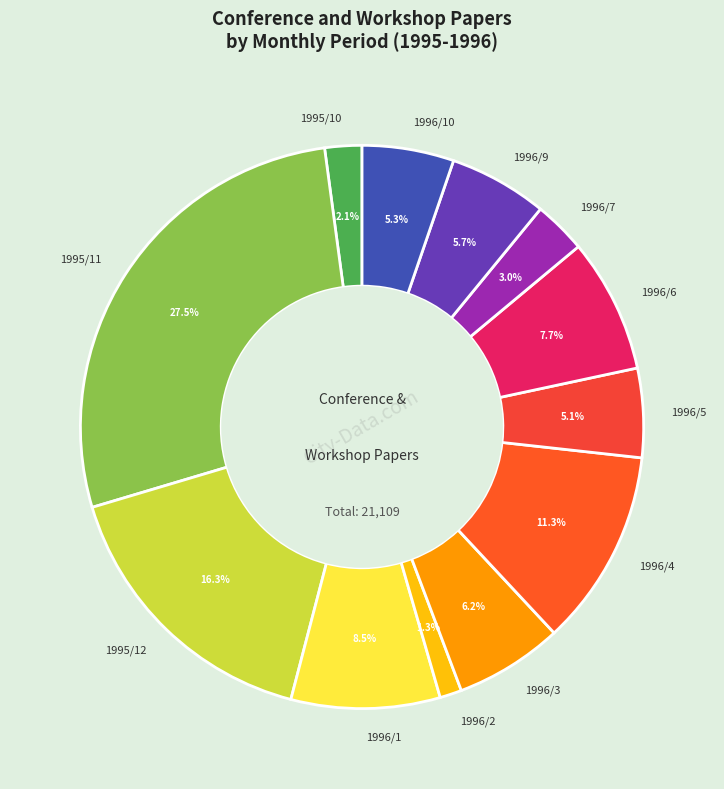

Between 1996/3 and 1995/10, which is larger?

1996/3